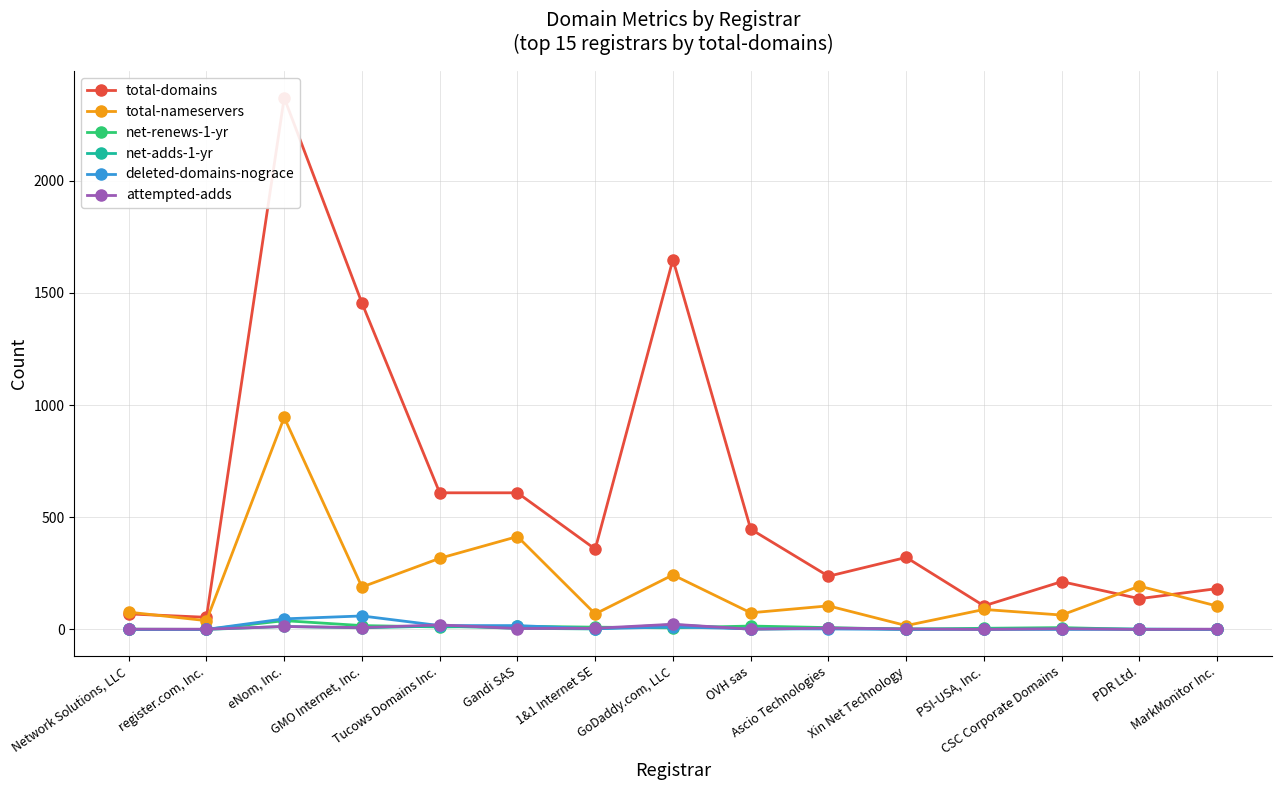

After their last crossing, which series has the higher values: total-nameservers or total-domains?

total-domains